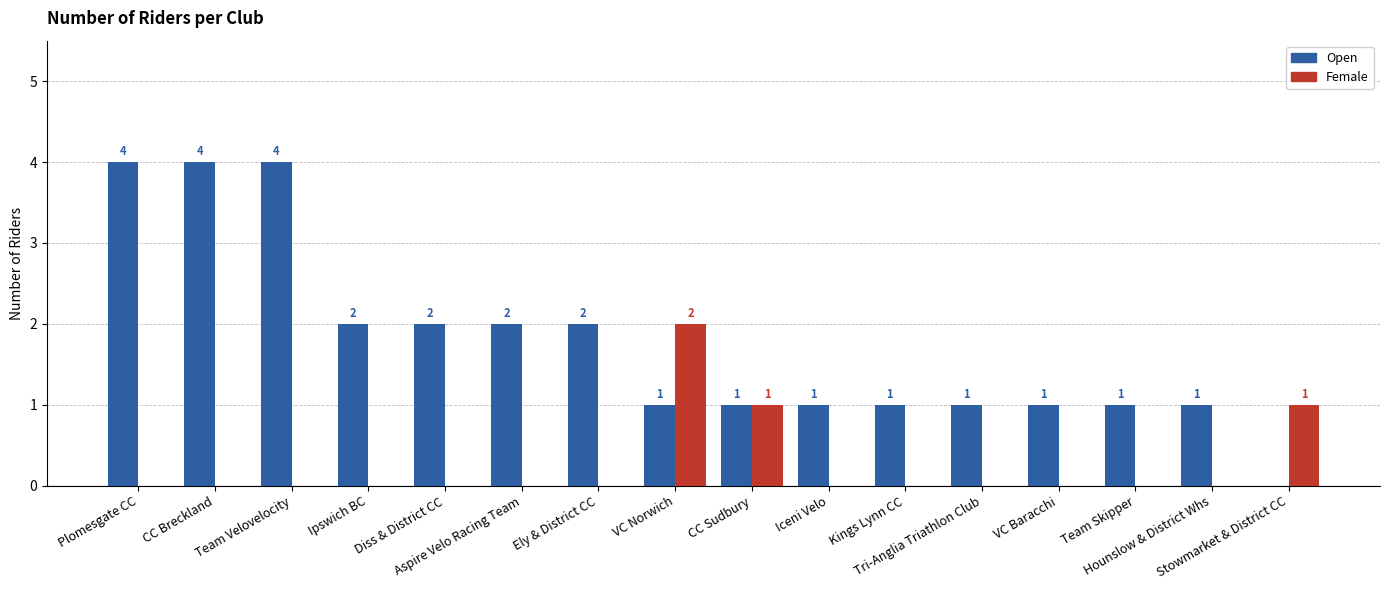

Reading right to left, transcribe all the data shown in this chart.

Open: Stowmarket & District CC=0	Hounslow & District Whs=1	Team Skipper=1	VC Baracchi=1	Tri-Anglia Triathlon Club=1	Kings Lynn CC=1	Iceni Velo=1	CC Sudbury=1	VC Norwich=1	Ely & District CC=2	Aspire Velo Racing Team=2	Diss & District CC=2	Ipswich BC=2	Team Velovelocity=4	CC Breckland=4	Plomesgate CC=4
Female: Stowmarket & District CC=1	Hounslow & District Whs=0	Team Skipper=0	VC Baracchi=0	Tri-Anglia Triathlon Club=0	Kings Lynn CC=0	Iceni Velo=0	CC Sudbury=1	VC Norwich=2	Ely & District CC=0	Aspire Velo Racing Team=0	Diss & District CC=0	Ipswich BC=0	Team Velovelocity=0	CC Breckland=0	Plomesgate CC=0